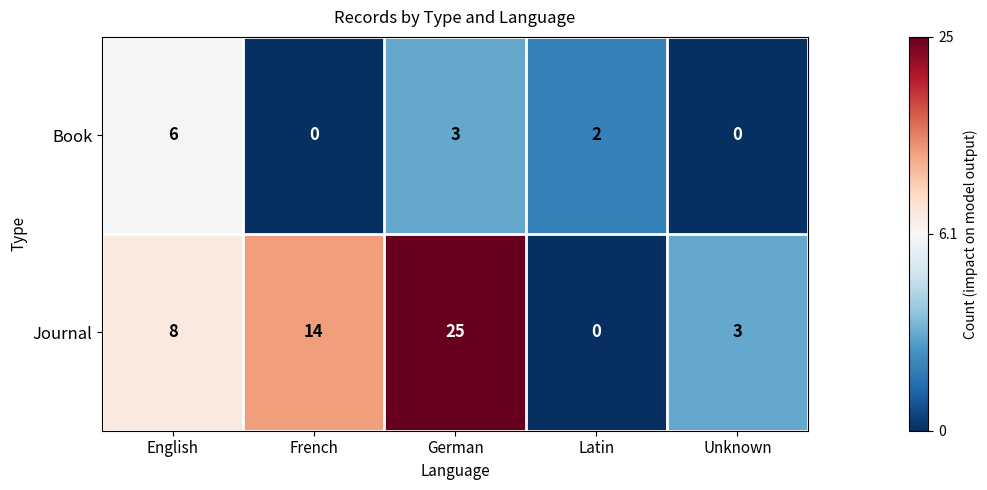

At how many categories does at least one series exceed 6?

3